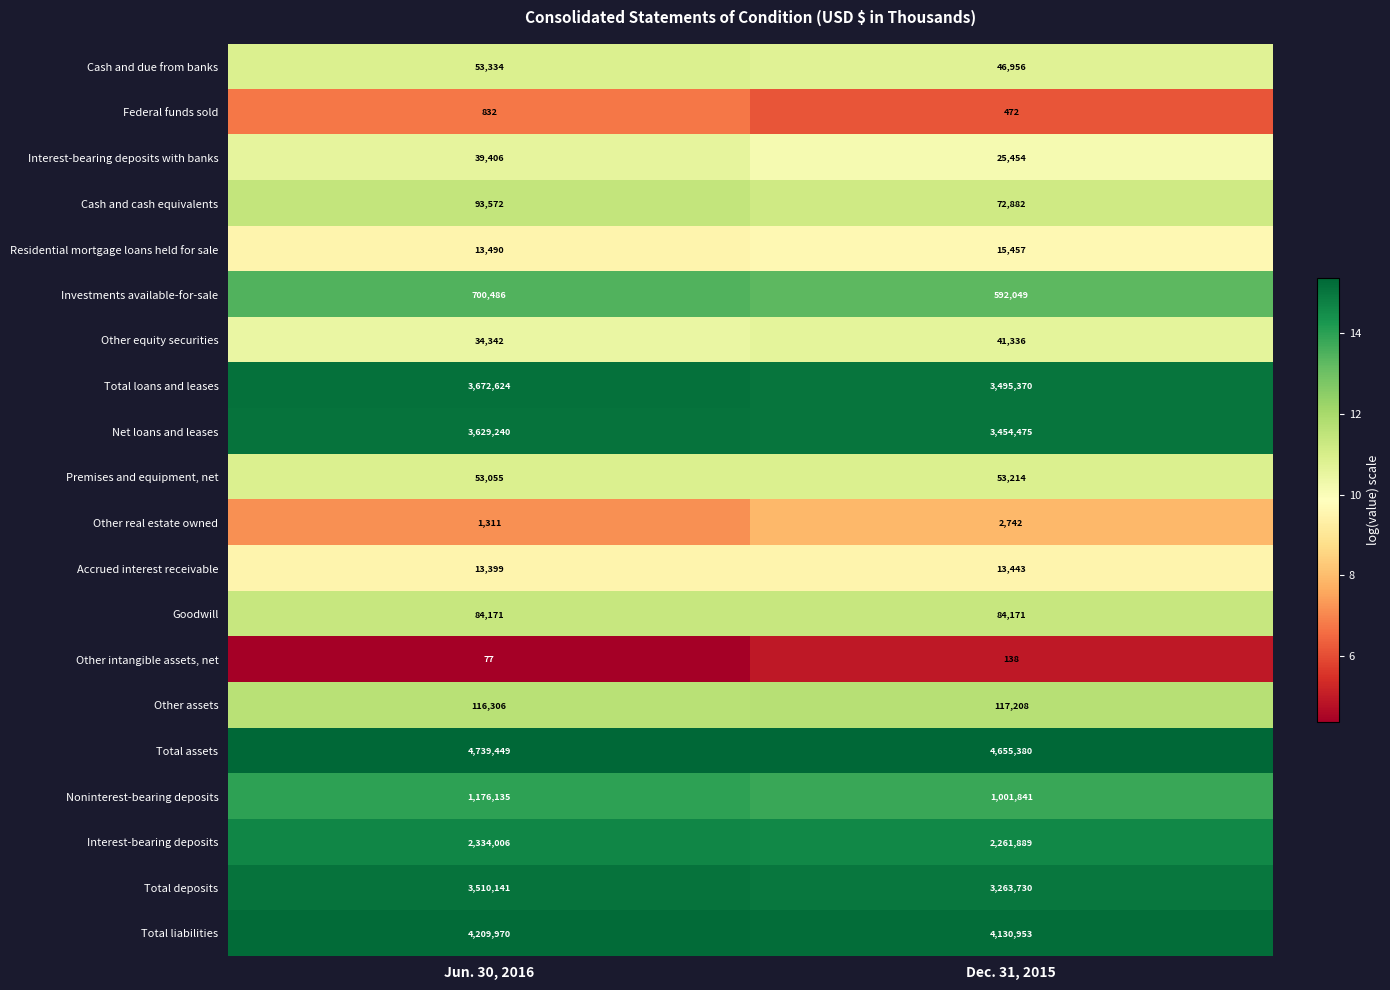

What value does the Goodwill series have at Dec. 31, 2015?

84171